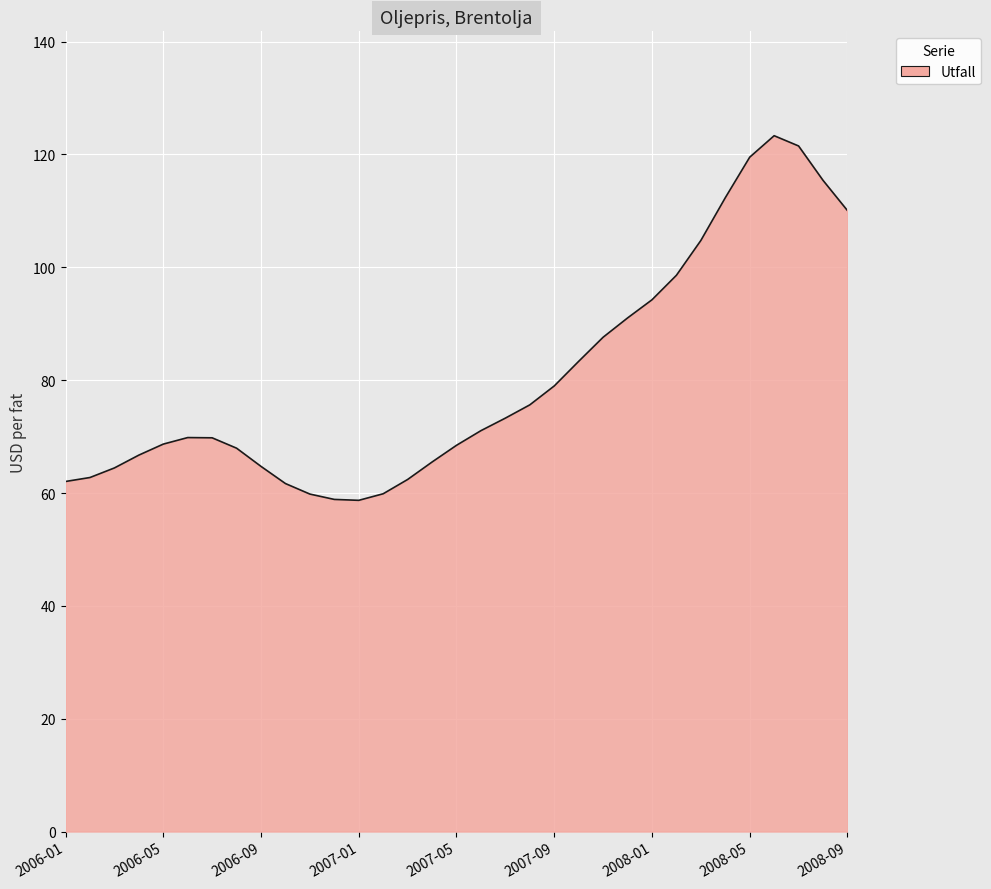

What is the smallest value displayed?

58.7